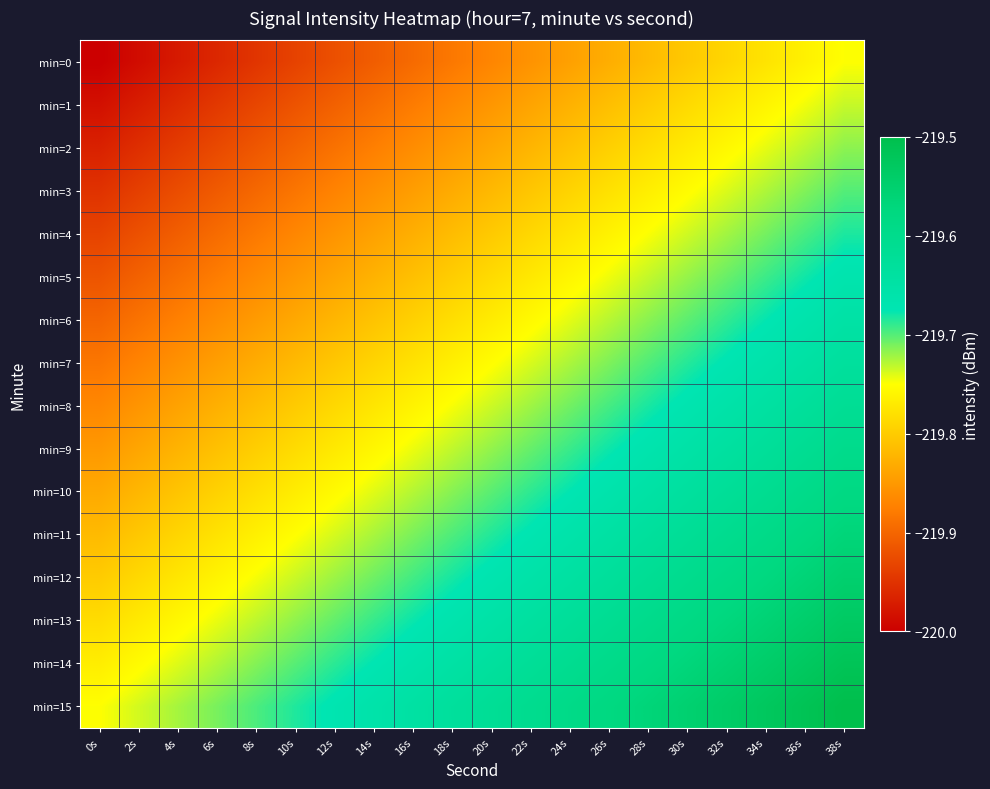

Reading left to right, transcribe all the data shown in this chart.

min=0: 0s=-220.0	2s=-220.0	4s=-220.0	6s=-220.0	8s=-219.9	10s=-219.9	12s=-219.9	14s=-219.9	16s=-219.9	18s=-219.9	20s=-219.9	22s=-219.9	24s=-219.8	26s=-219.8	28s=-219.8	30s=-219.8	32s=-219.8	34s=-219.8	36s=-219.8	38s=-219.8
min=1: 0s=-220.0	2s=-220.0	4s=-220.0	6s=-219.9	8s=-219.9	10s=-219.9	12s=-219.9	14s=-219.9	16s=-219.9	18s=-219.9	20s=-219.9	22s=-219.8	24s=-219.8	26s=-219.8	28s=-219.8	30s=-219.8	32s=-219.8	34s=-219.8	36s=-219.7	38s=-219.7
min=2: 0s=-220.0	2s=-220.0	4s=-219.9	6s=-219.9	8s=-219.9	10s=-219.9	12s=-219.9	14s=-219.9	16s=-219.9	18s=-219.8	20s=-219.8	22s=-219.8	24s=-219.8	26s=-219.8	28s=-219.8	30s=-219.8	32s=-219.8	34s=-219.7	36s=-219.7	38s=-219.7
min=3: 0s=-219.9	2s=-219.9	4s=-219.9	6s=-219.9	8s=-219.9	10s=-219.9	12s=-219.9	14s=-219.9	16s=-219.8	18s=-219.8	20s=-219.8	22s=-219.8	24s=-219.8	26s=-219.8	28s=-219.8	30s=-219.8	32s=-219.7	34s=-219.7	36s=-219.7	38s=-219.7
min=4: 0s=-219.9	2s=-219.9	4s=-219.9	6s=-219.9	8s=-219.9	10s=-219.9	12s=-219.9	14s=-219.8	16s=-219.8	18s=-219.8	20s=-219.8	22s=-219.8	24s=-219.8	26s=-219.8	28s=-219.7	30s=-219.7	32s=-219.7	34s=-219.7	36s=-219.7	38s=-219.7
min=5: 0s=-219.9	2s=-219.9	4s=-219.9	6s=-219.9	8s=-219.9	10s=-219.9	12s=-219.8	14s=-219.8	16s=-219.8	18s=-219.8	20s=-219.8	22s=-219.8	24s=-219.8	26s=-219.7	28s=-219.7	30s=-219.7	32s=-219.7	34s=-219.7	36s=-219.7	38s=-219.7
min=6: 0s=-219.9	2s=-219.9	4s=-219.9	6s=-219.9	8s=-219.8	10s=-219.8	12s=-219.8	14s=-219.8	16s=-219.8	18s=-219.8	20s=-219.8	22s=-219.8	24s=-219.7	26s=-219.7	28s=-219.7	30s=-219.7	32s=-219.7	34s=-219.7	36s=-219.7	38s=-219.7
min=7: 0s=-219.9	2s=-219.9	4s=-219.9	6s=-219.8	8s=-219.8	10s=-219.8	12s=-219.8	14s=-219.8	16s=-219.8	18s=-219.8	20s=-219.8	22s=-219.7	24s=-219.7	26s=-219.7	28s=-219.7	30s=-219.7	32s=-219.7	34s=-219.7	36s=-219.6	38s=-219.6
min=8: 0s=-219.9	2s=-219.9	4s=-219.8	6s=-219.8	8s=-219.8	10s=-219.8	12s=-219.8	14s=-219.8	16s=-219.8	18s=-219.7	20s=-219.7	22s=-219.7	24s=-219.7	26s=-219.7	28s=-219.7	30s=-219.7	32s=-219.7	34s=-219.6	36s=-219.6	38s=-219.6
min=9: 0s=-219.8	2s=-219.8	4s=-219.8	6s=-219.8	8s=-219.8	10s=-219.8	12s=-219.8	14s=-219.8	16s=-219.7	18s=-219.7	20s=-219.7	22s=-219.7	24s=-219.7	26s=-219.7	28s=-219.7	30s=-219.7	32s=-219.6	34s=-219.6	36s=-219.6	38s=-219.6
min=10: 0s=-219.8	2s=-219.8	4s=-219.8	6s=-219.8	8s=-219.8	10s=-219.8	12s=-219.8	14s=-219.7	16s=-219.7	18s=-219.7	20s=-219.7	22s=-219.7	24s=-219.7	26s=-219.7	28s=-219.6	30s=-219.6	32s=-219.6	34s=-219.6	36s=-219.6	38s=-219.6
min=11: 0s=-219.8	2s=-219.8	4s=-219.8	6s=-219.8	8s=-219.8	10s=-219.8	12s=-219.7	14s=-219.7	16s=-219.7	18s=-219.7	20s=-219.7	22s=-219.7	24s=-219.7	26s=-219.6	28s=-219.6	30s=-219.6	32s=-219.6	34s=-219.6	36s=-219.6	38s=-219.6
min=12: 0s=-219.8	2s=-219.8	4s=-219.8	6s=-219.8	8s=-219.7	10s=-219.7	12s=-219.7	14s=-219.7	16s=-219.7	18s=-219.7	20s=-219.7	22s=-219.7	24s=-219.6	26s=-219.6	28s=-219.6	30s=-219.6	32s=-219.6	34s=-219.6	36s=-219.6	38s=-219.6
min=13: 0s=-219.8	2s=-219.8	4s=-219.8	6s=-219.7	8s=-219.7	10s=-219.7	12s=-219.7	14s=-219.7	16s=-219.7	18s=-219.7	20s=-219.7	22s=-219.6	24s=-219.6	26s=-219.6	28s=-219.6	30s=-219.6	32s=-219.6	34s=-219.6	36s=-219.5	38s=-219.5
min=14: 0s=-219.8	2s=-219.8	4s=-219.7	6s=-219.7	8s=-219.7	10s=-219.7	12s=-219.7	14s=-219.7	16s=-219.7	18s=-219.6	20s=-219.6	22s=-219.6	24s=-219.6	26s=-219.6	28s=-219.6	30s=-219.6	32s=-219.6	34s=-219.5	36s=-219.5	38s=-219.5
min=15: 0s=-219.8	2s=-219.7	4s=-219.7	6s=-219.7	8s=-219.7	10s=-219.7	12s=-219.7	14s=-219.7	16s=-219.6	18s=-219.6	20s=-219.6	22s=-219.6	24s=-219.6	26s=-219.6	28s=-219.6	30s=-219.6	32s=-219.5	34s=-219.5	36s=-219.5	38s=-219.5